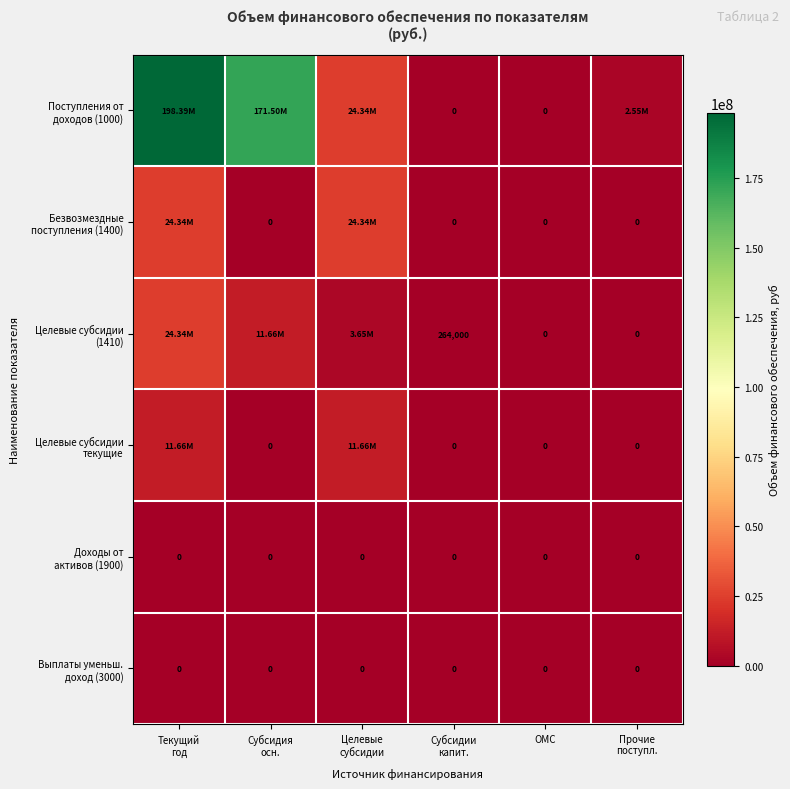

What is the difference between the highest and lowest values at Прочие
поступл.?

2551900.0